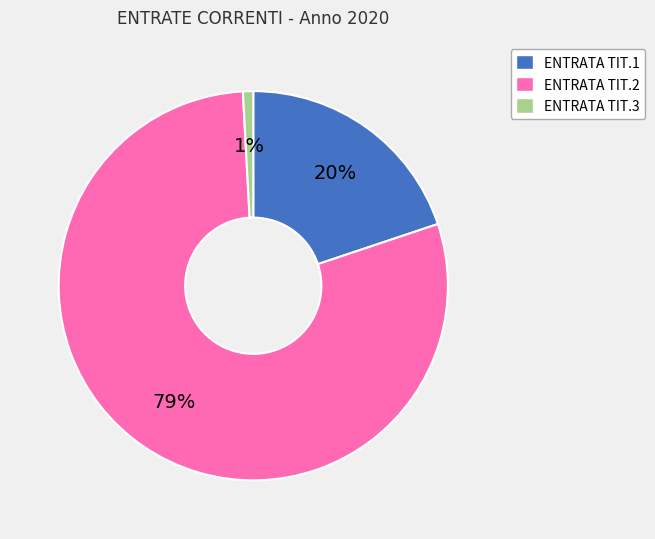

Which category has the biggest portion of the pie?

ENTRATA TIT.2